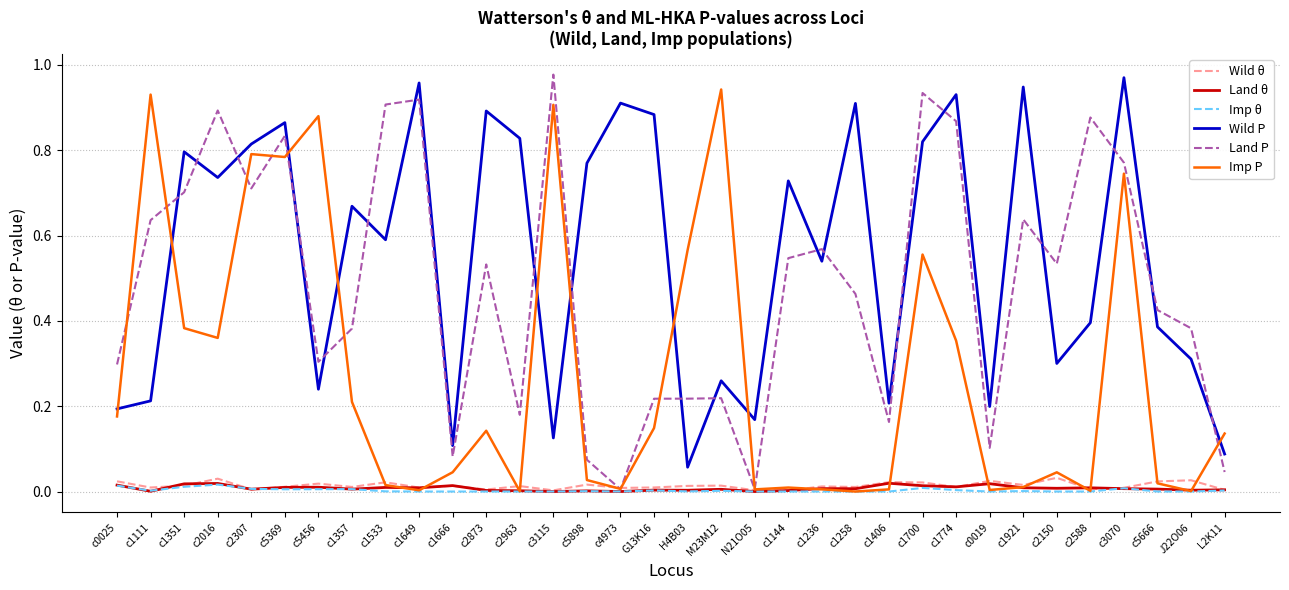

Is it true that Imp P equals 0.0 at N21O05?

True